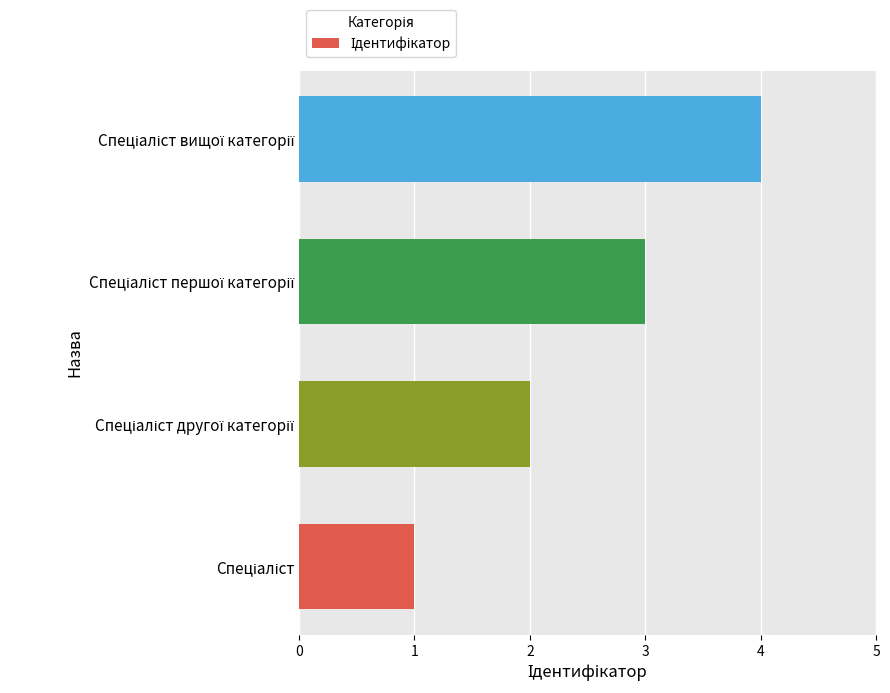

What is the difference between the maximum and minimum values?

3